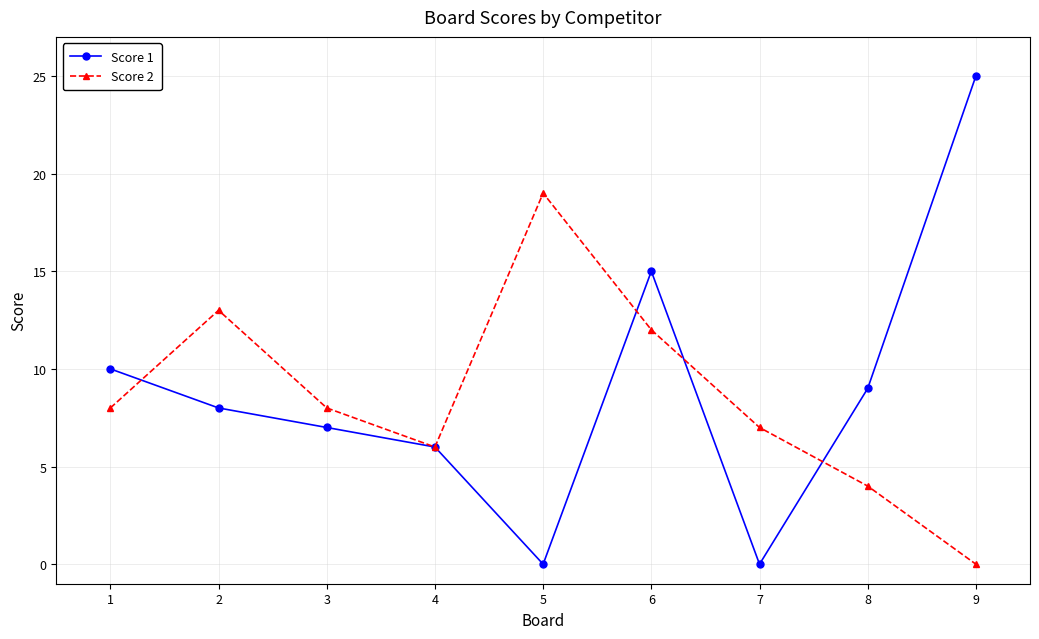

Rank the series at 8 from lowest to highest value.

Score 2, Score 1